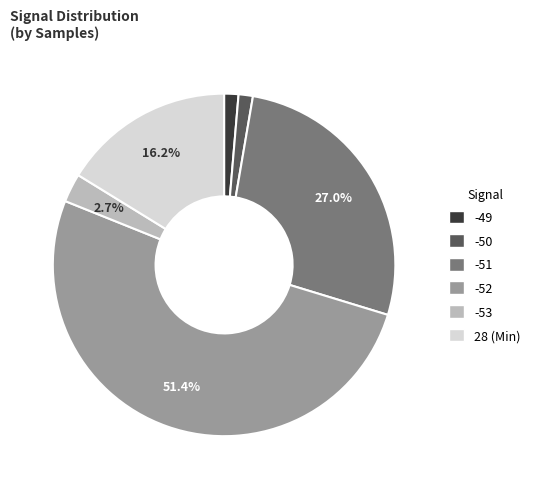

Is there any slice that represents more than half of the pie?

Yes